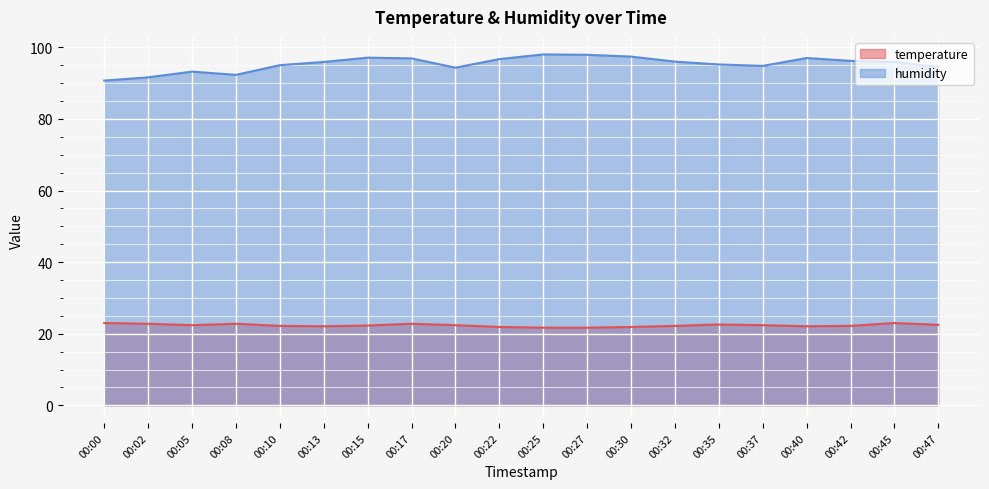

Is it true that temperature equals 33.6 at 00:40?

False